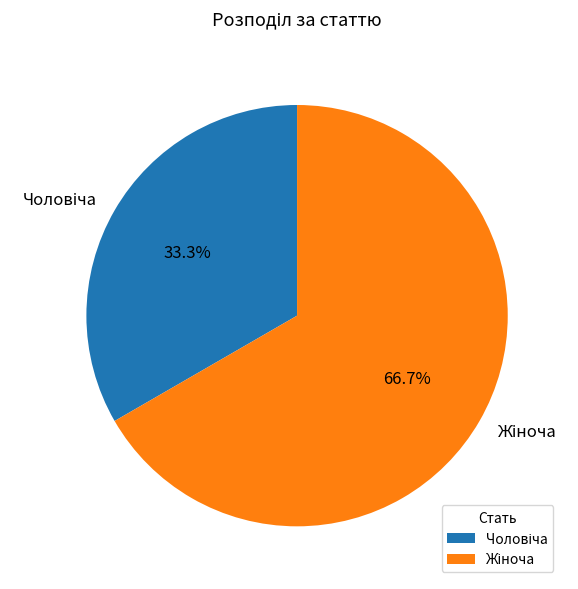

Is there any slice that represents more than half of the pie?

Yes